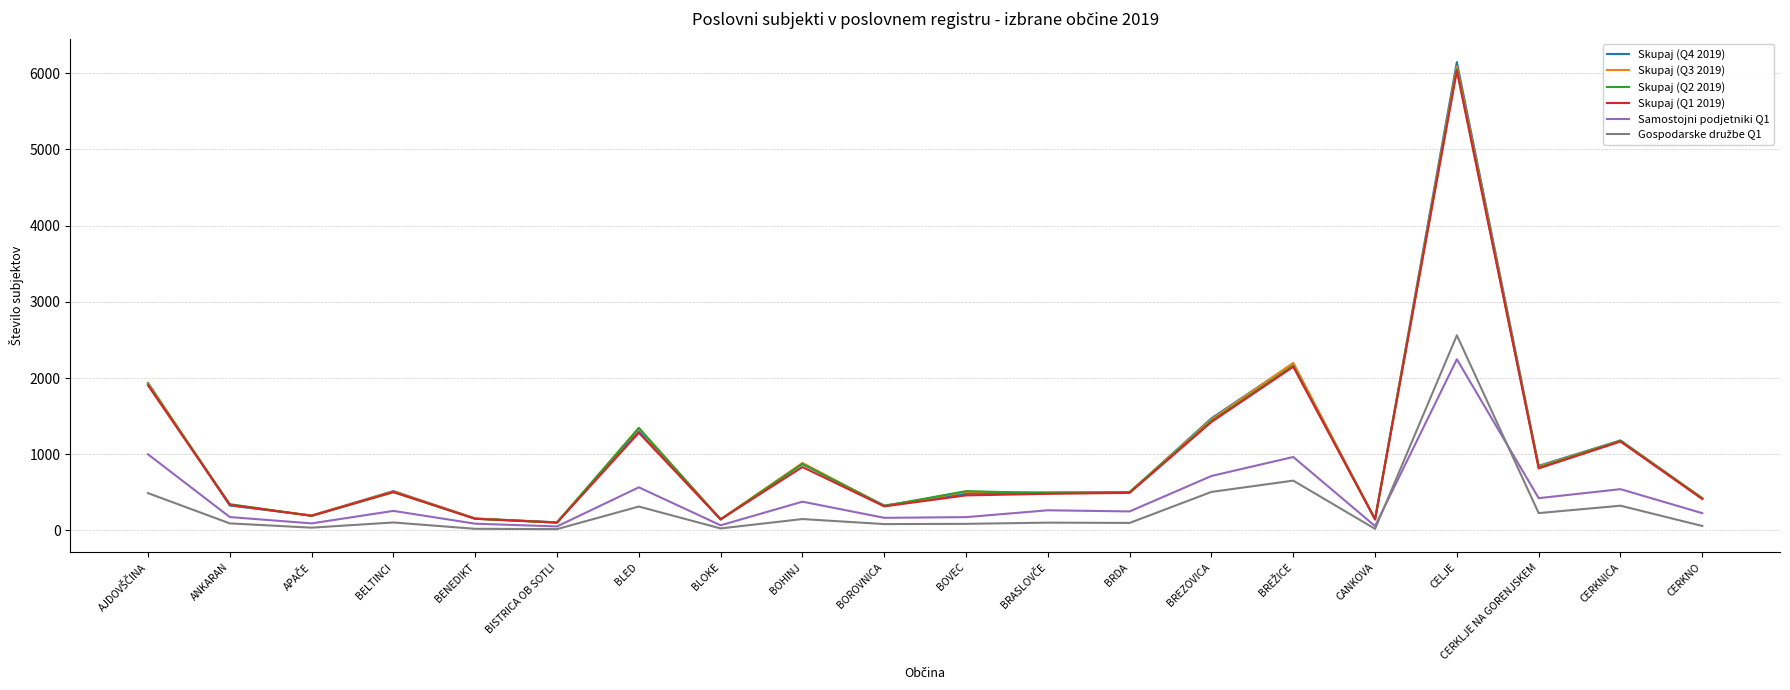

At which category is the sum across all series the highest?

CELJE